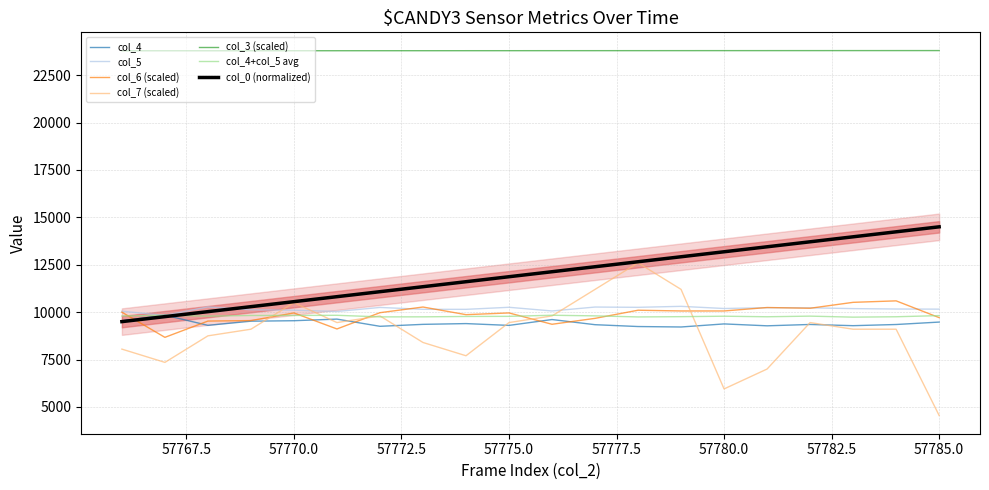

Does the chart display data point markers on the line(s)?

No